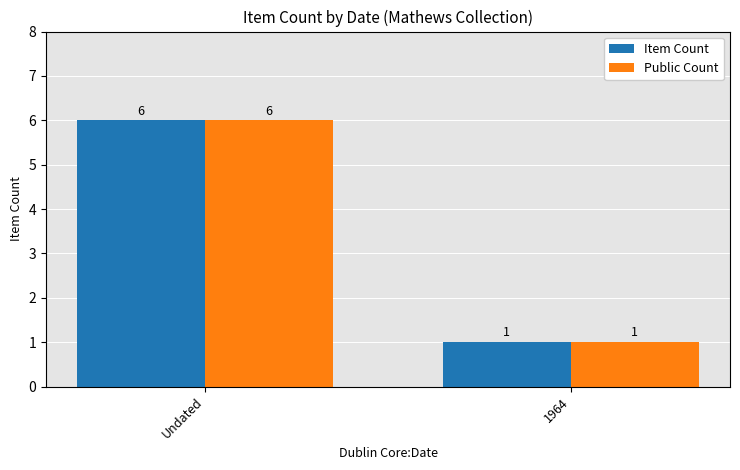

Is the value of Public Count at 1964 greater than the value of Item Count at Undated?

No